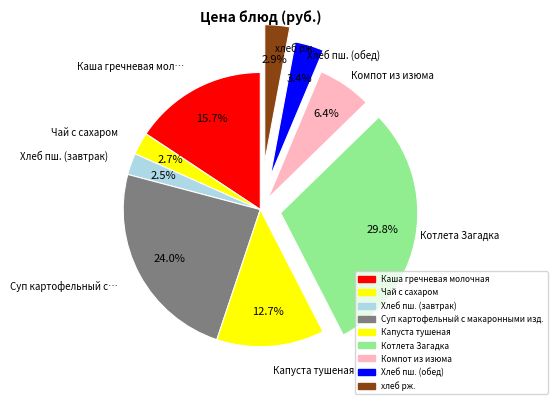

Between Котлета Загадка and Хлеб пш. (завтрак), which is larger?

Котлета Загадка